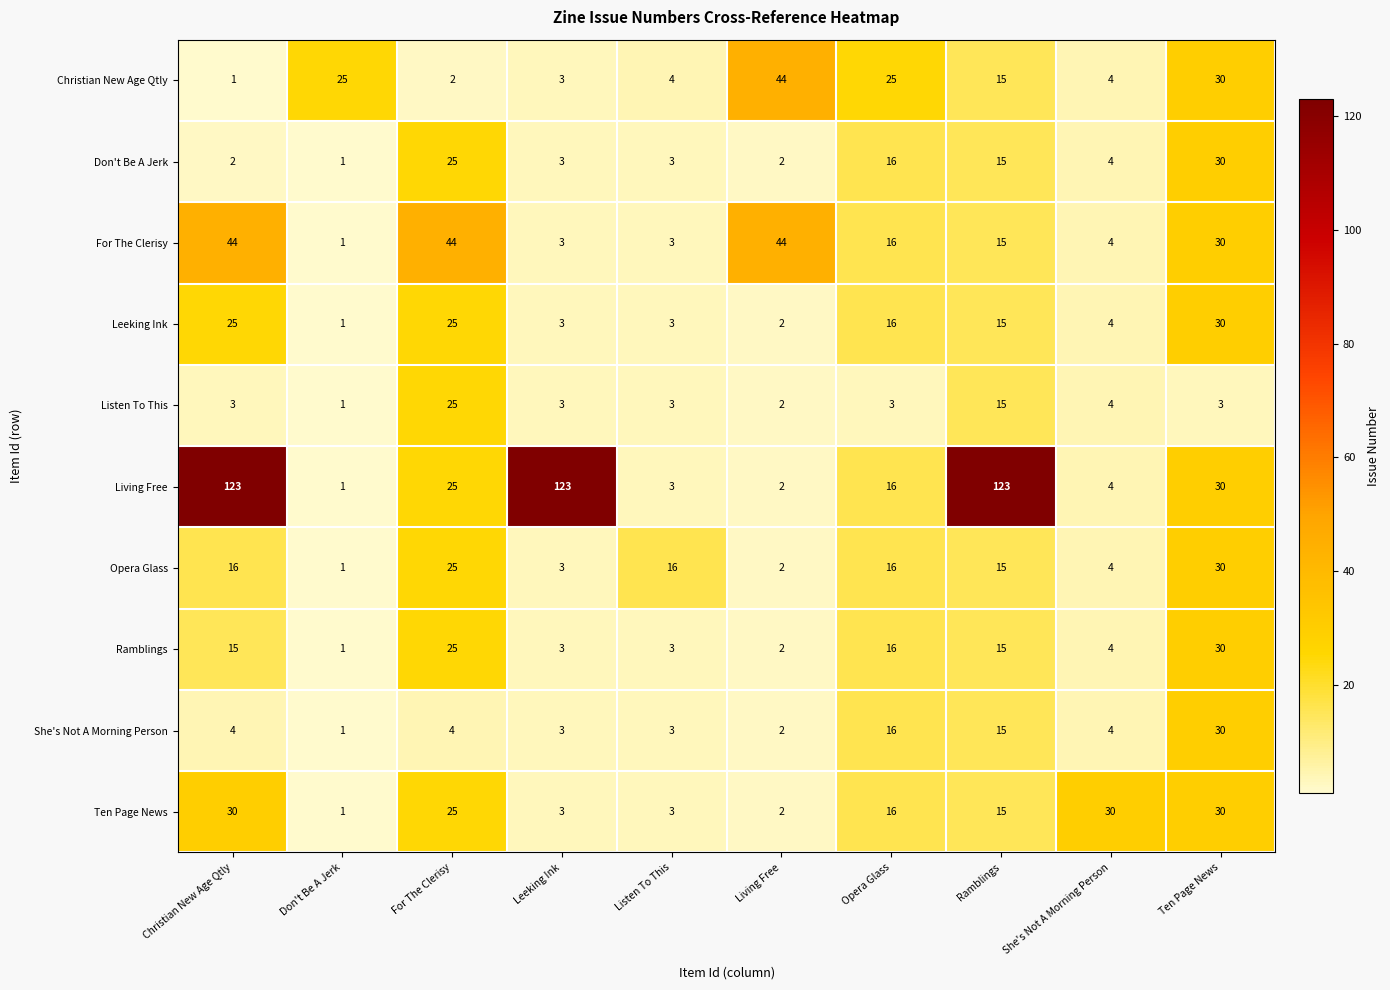

What is the maximum value for Leeking Ink?

30